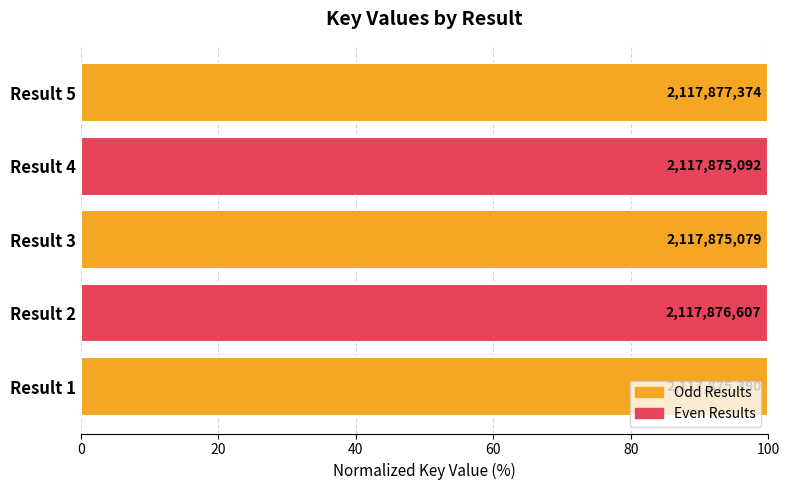

Count the values in the range 99 to 100.

5